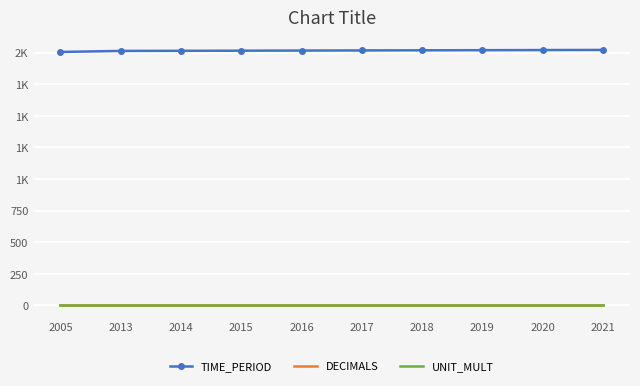

What are all the series names shown in the legend?

TIME_PERIOD, DECIMALS, UNIT_MULT